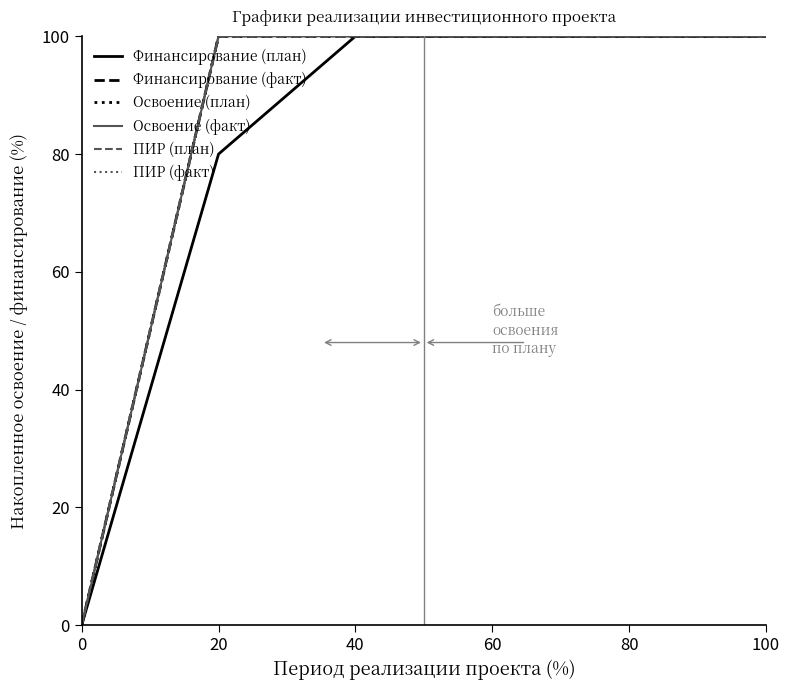

What is the value of the Финансирование (факт) point at the 2nd from the left?

100.0